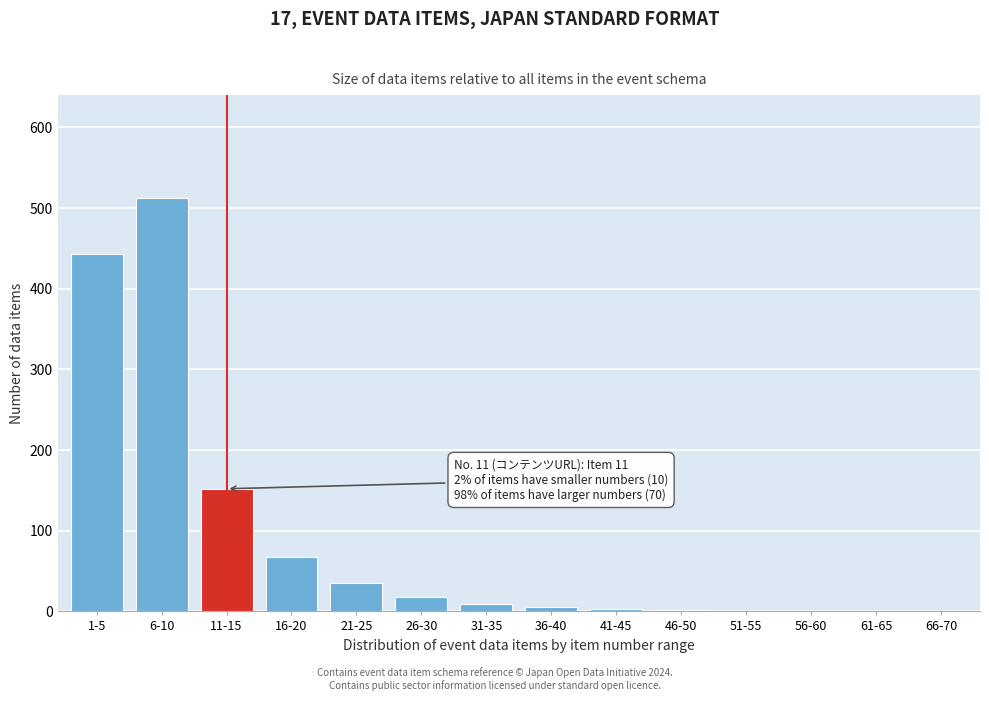

What is the greatest value displayed?

512